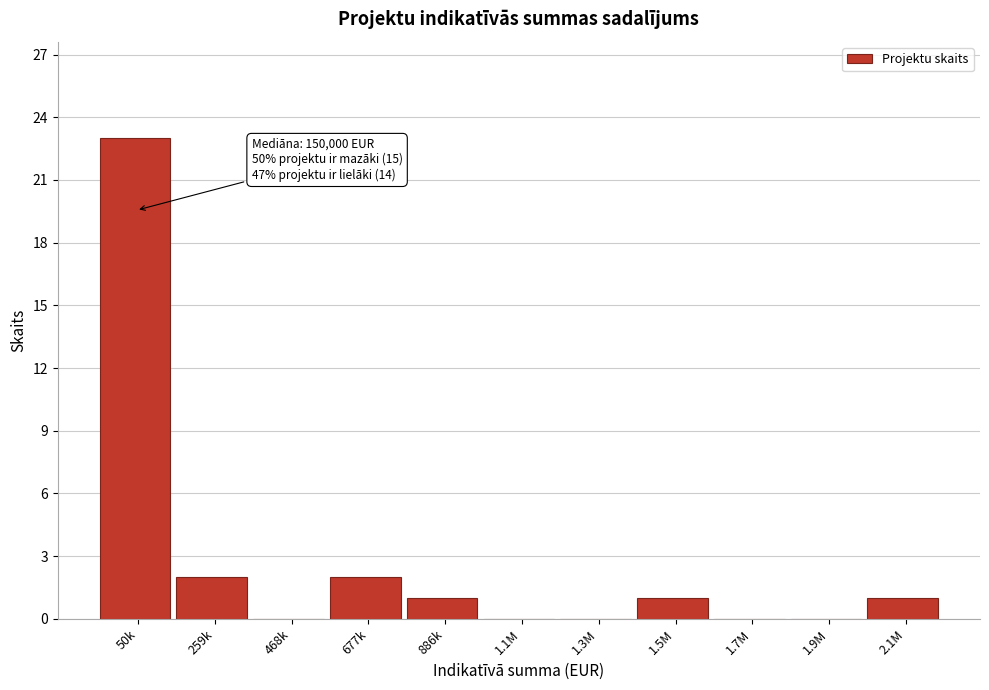

Reading left to right, list all the values displayed in this chart.

50k=23	259k=2	468k=0	677k=2	886k=1	1.1M=0	1.3M=0	1.5M=1	1.7M=0	1.9M=0	2.1M=1